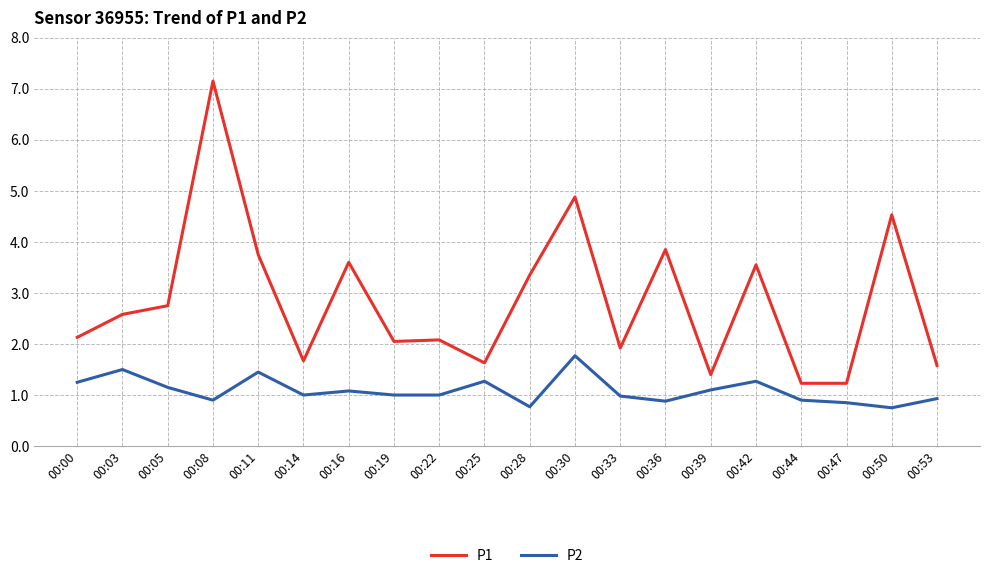

At which category does P1 reach its first local peak?

00:08